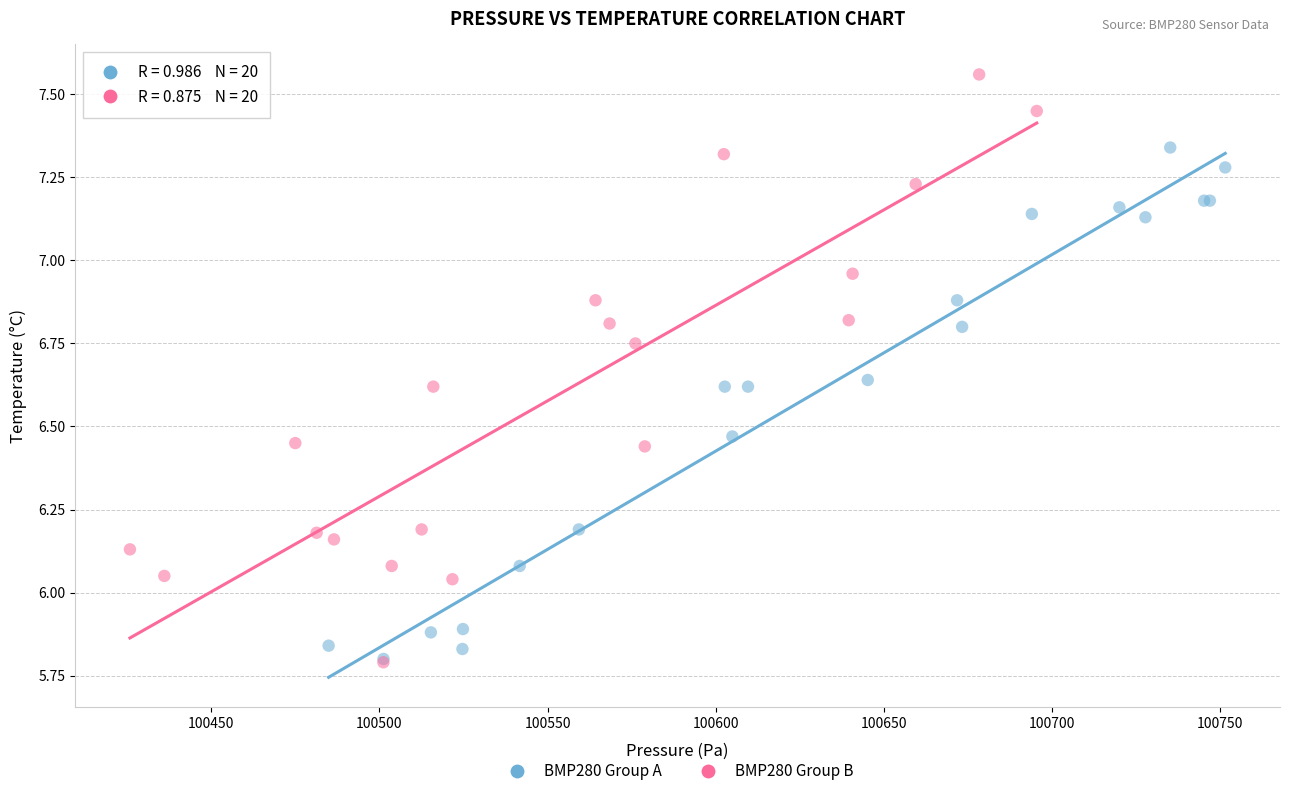

Which series reaches the maximum Y coordinate?

BMP280 Group B